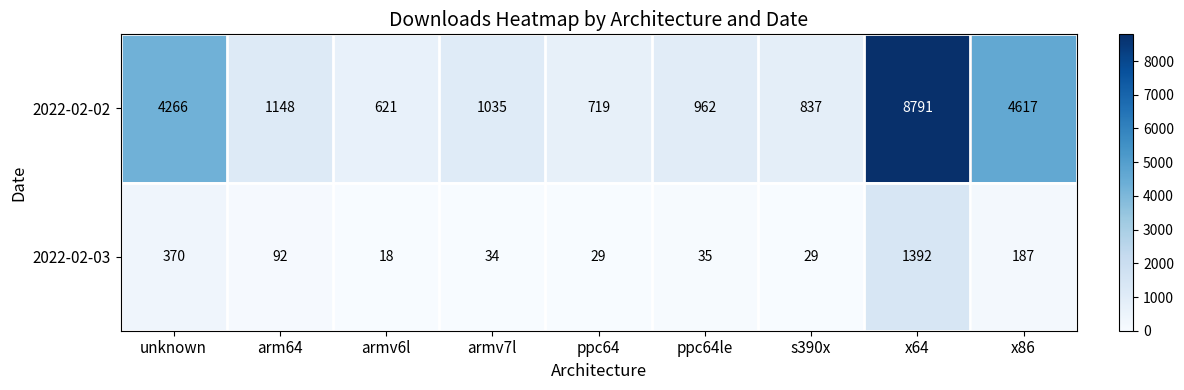

What is the sum of the 2022-02-03 values at s390x and x64?

1421